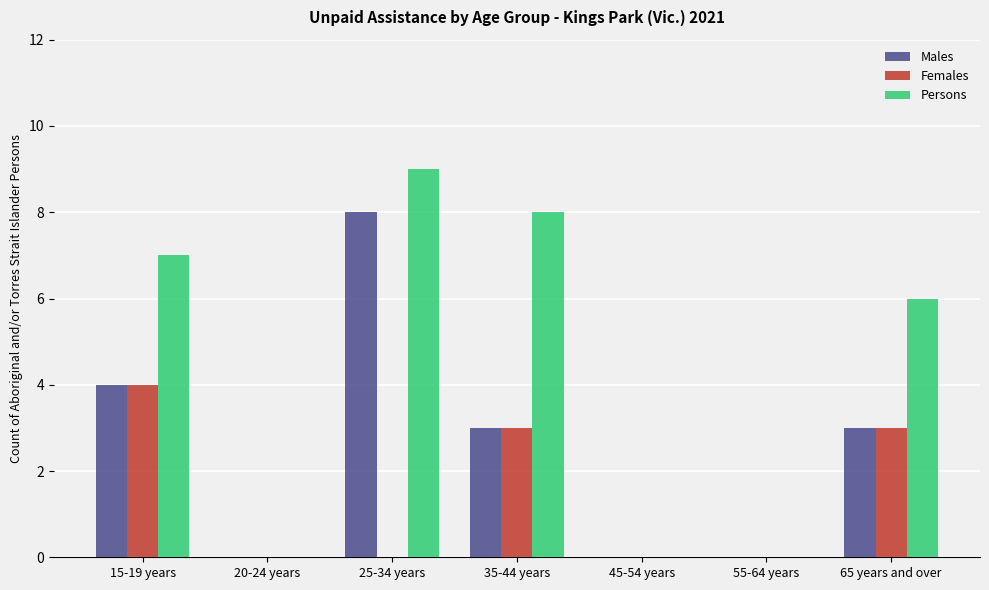

Reading left to right, extract all data points from this chart.

Males: 15-19 years=4	20-24 years=0	25-34 years=8	35-44 years=3	45-54 years=0	55-64 years=0	65 years and over=3
Females: 15-19 years=4	20-24 years=0	25-34 years=0	35-44 years=3	45-54 years=0	55-64 years=0	65 years and over=3
Persons: 15-19 years=7	20-24 years=0	25-34 years=9	35-44 years=8	45-54 years=0	55-64 years=0	65 years and over=6